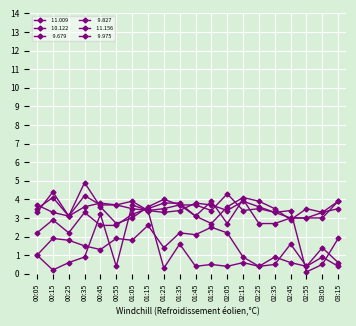

Does the chart have visible grid lines?

Yes